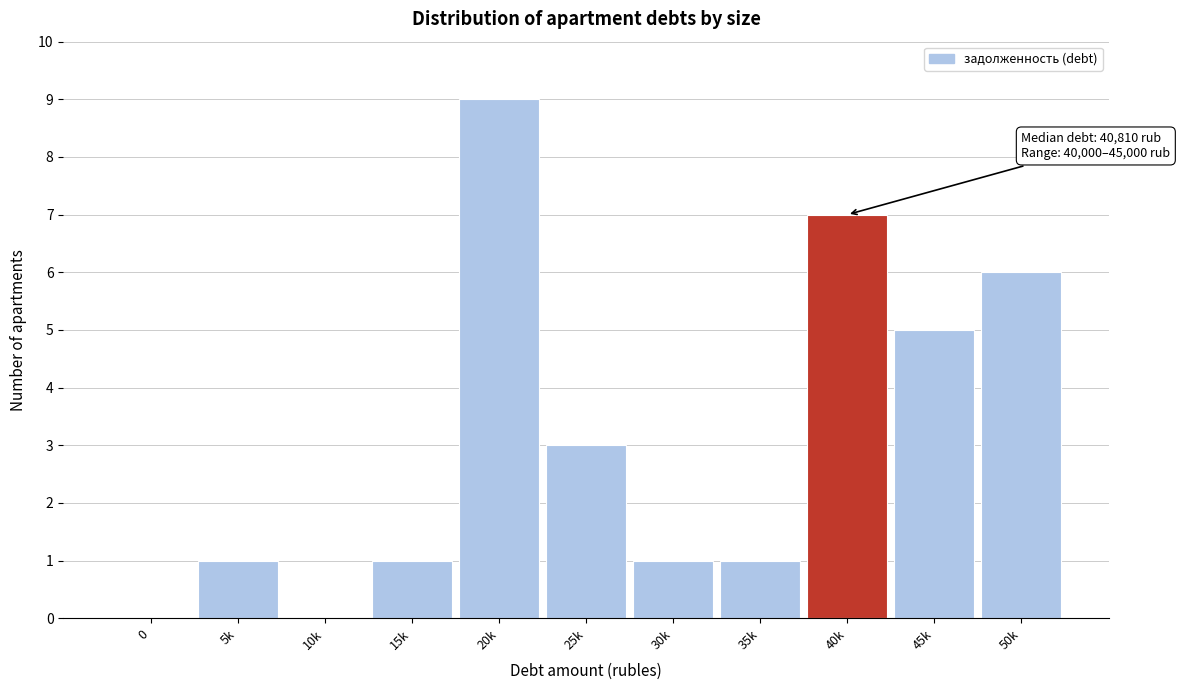

Reading left to right, what are all the values shown in this chart?

0=0	5k=1	10k=0	15k=1	20k=9	25k=3	30k=1	35k=1	40k=7	45k=5	50k=6